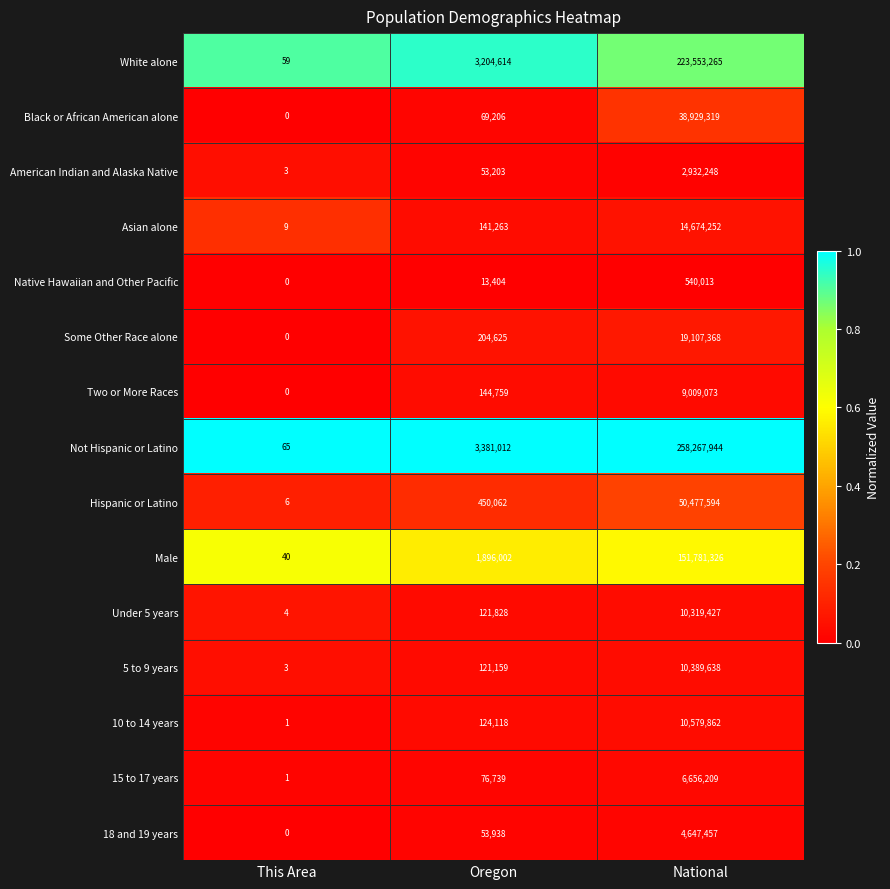

Rank the series at National from lowest to highest value.

Native Hawaiian and Other Pacific, American Indian and Alaska Native, 18 and 19 years, 15 to 17 years, Two or More Races, Under 5 years, 5 to 9 years, 10 to 14 years, Asian alone, Some Other Race alone, Black or African American alone, Hispanic or Latino, Male, White alone, Not Hispanic or Latino